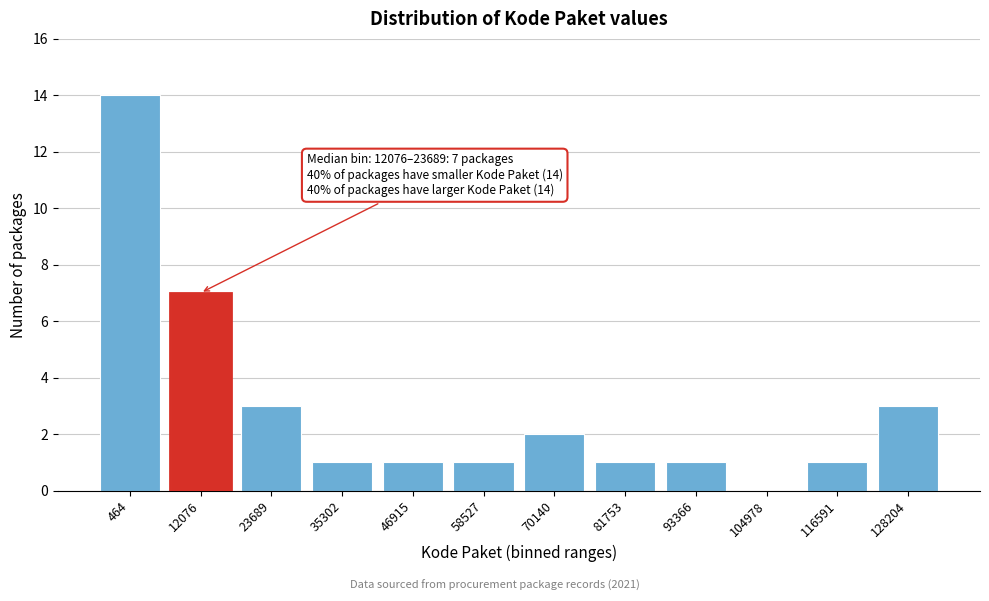

Reading right to left, transcribe all the data shown in this chart.

128204=3	116591=1	104978=0	93366=1	81753=1	70140=2	58527=1	46915=1	35302=1	23689=3	12076=7	464=14